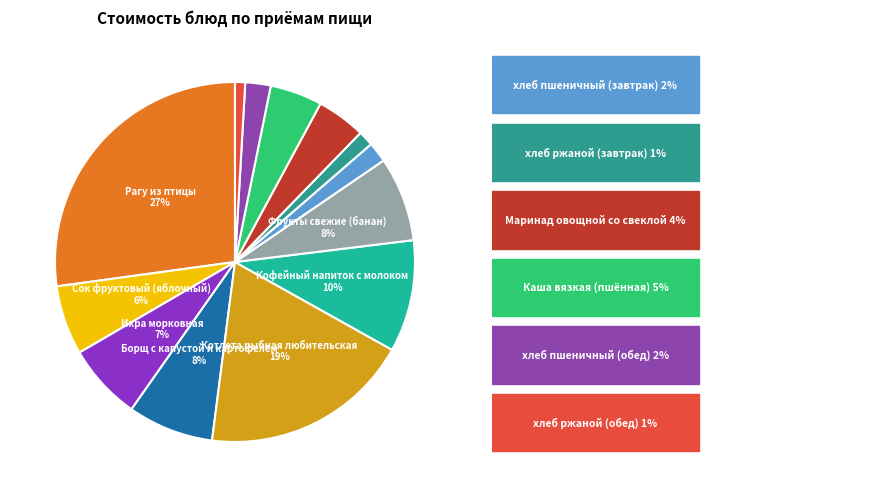

How many segments does this pie chart have?

13